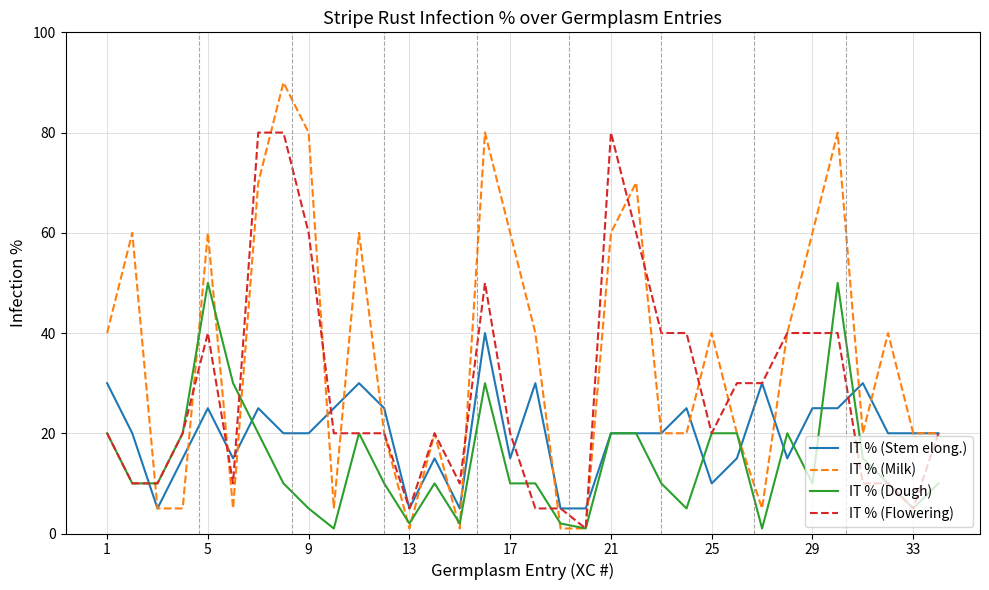

True or false: IT % (Flowering) and IT % (Stem elong.) cross at least once.

True